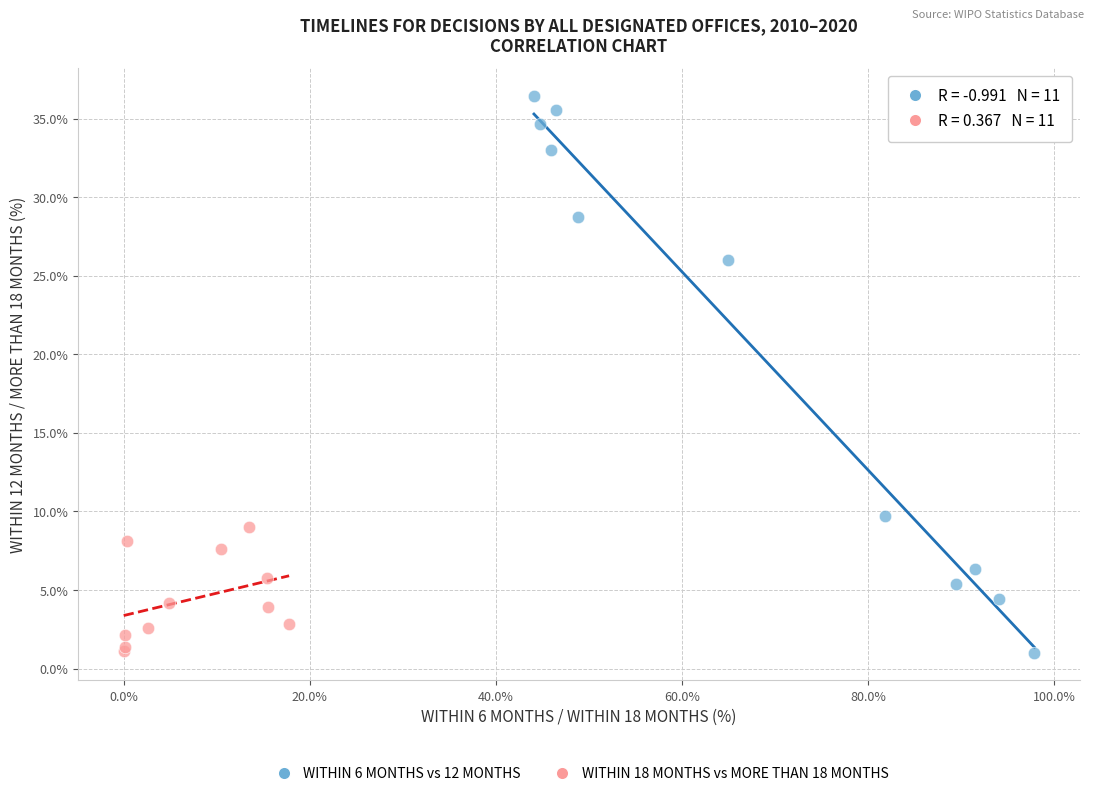

Which series has the largest Y range (max minus min)?

WITHIN 6 MONTHS vs 12 MONTHS